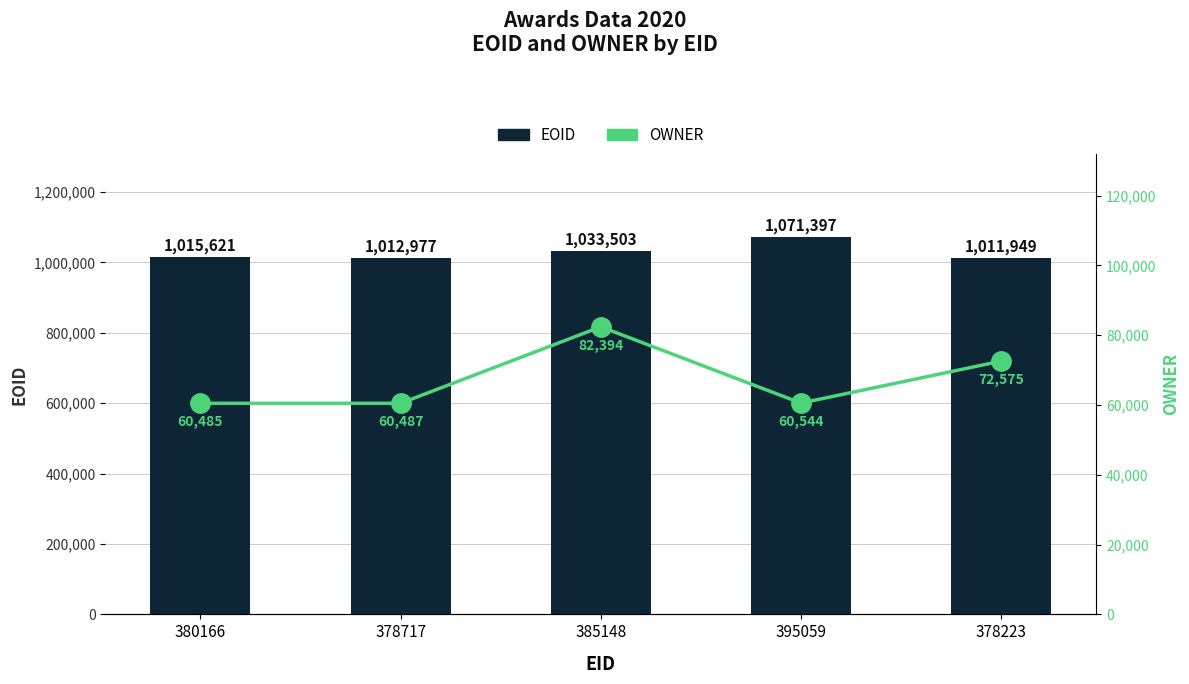

At 385148, list the series in order from smallest to largest.

OWNER, EOID